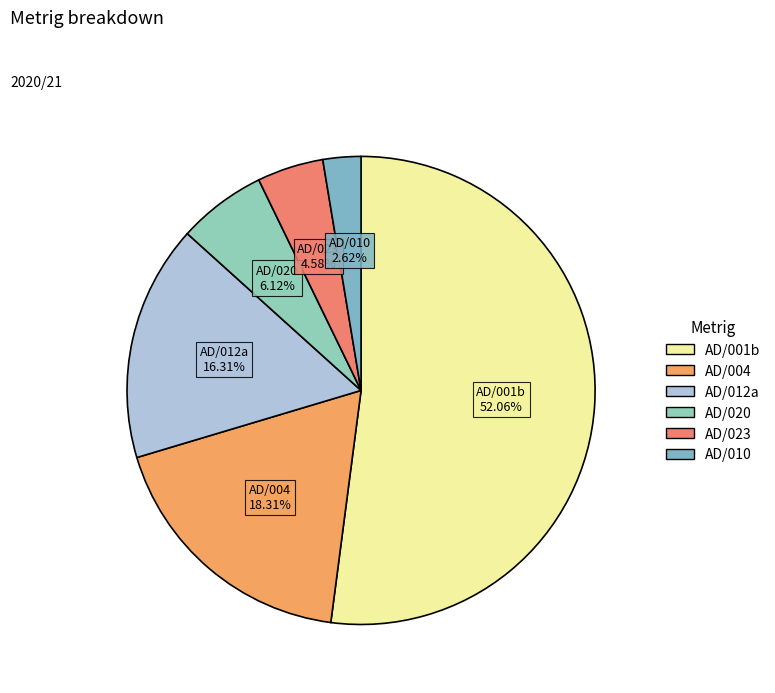

How many segments does this pie chart have?

6